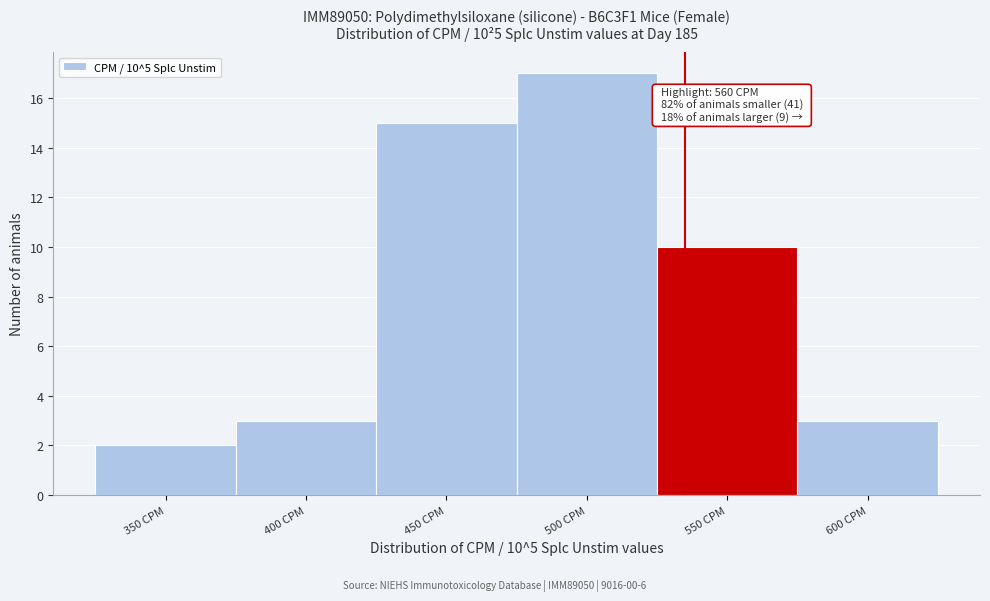

Reading left to right, list all the values displayed in this chart.

2	3	15	17	10	3